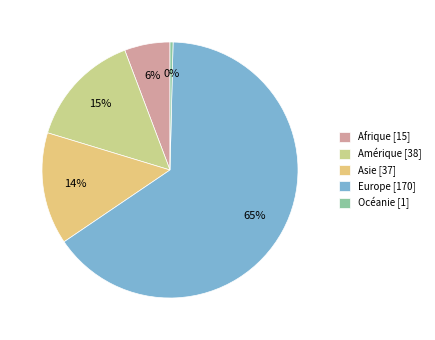

Does Europe represent more than half of the total?

Yes